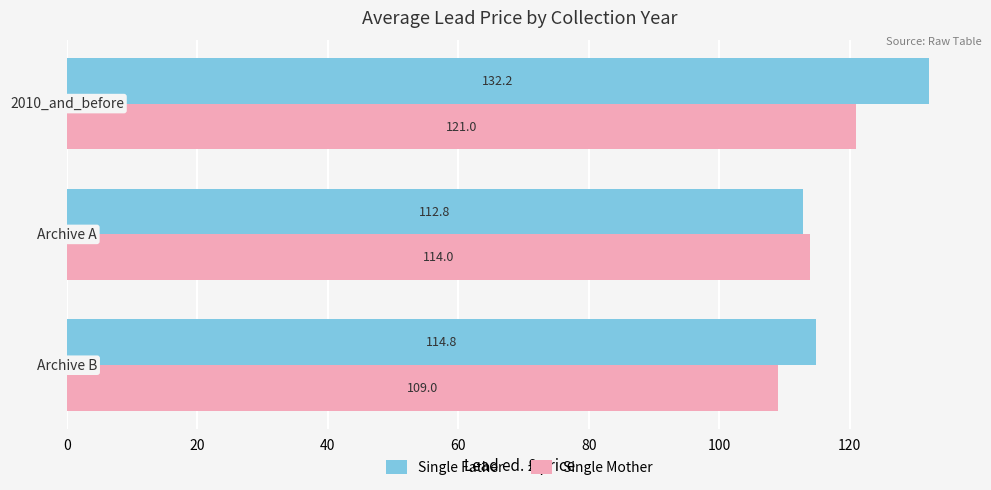

Which series has the largest range (max minus min)?

Single Father